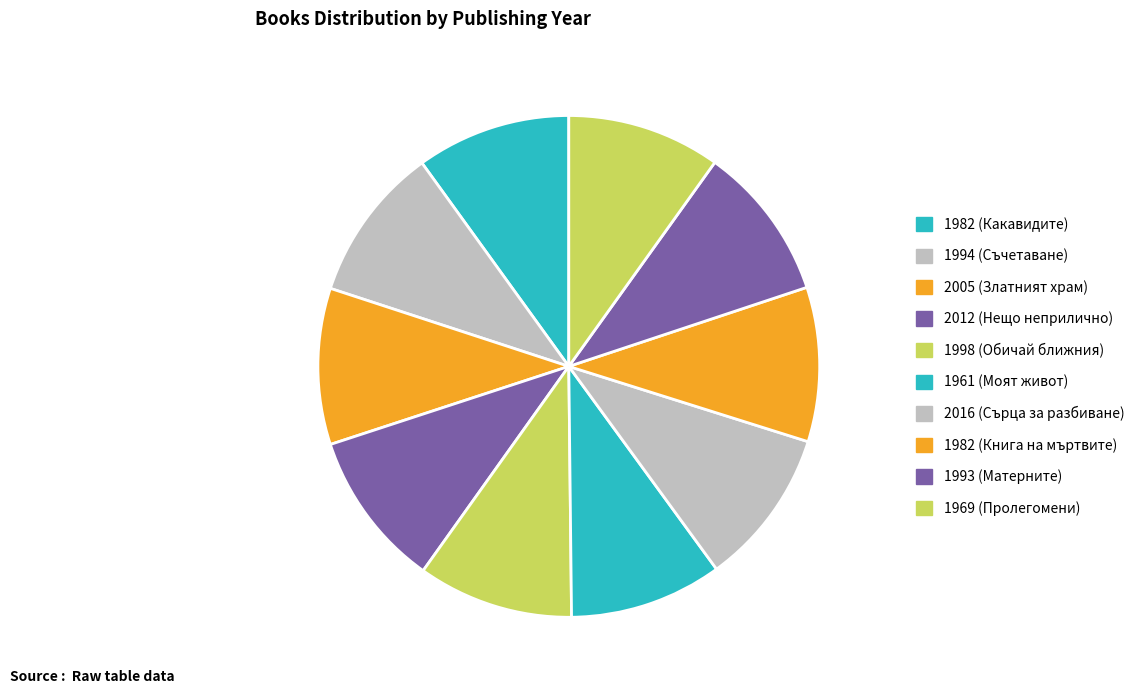

What portion of the pie excludes 1982 (Книга на мъртвите)?

90.0%